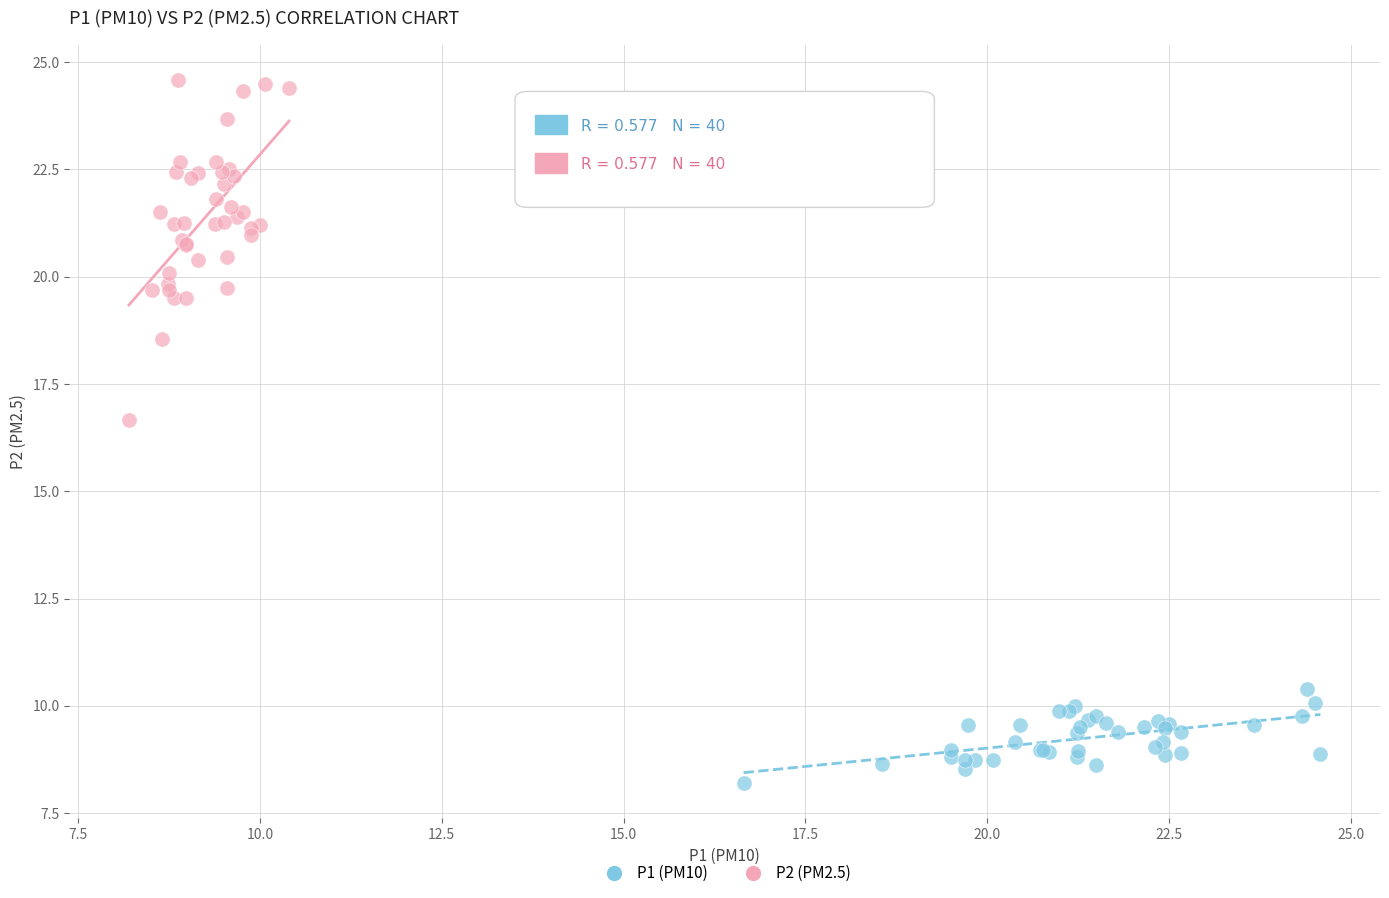

Which series reaches the minimum Y coordinate?

P1 (PM10)